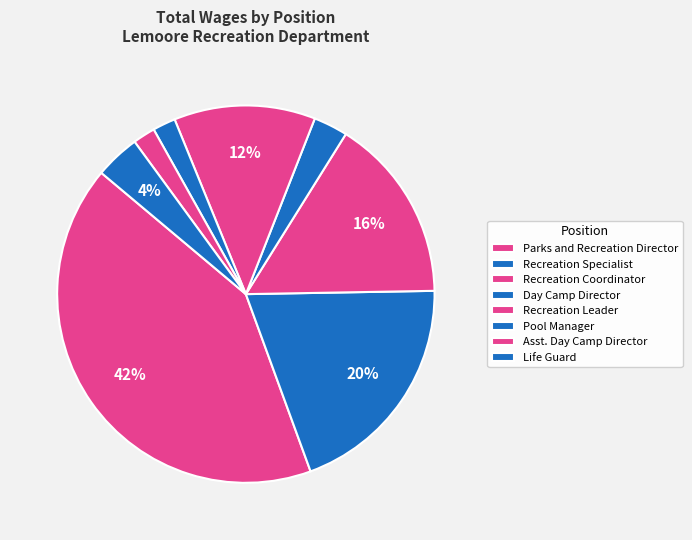

To the nearest percent, what percentage of the pie is Recreation Leader?

12%